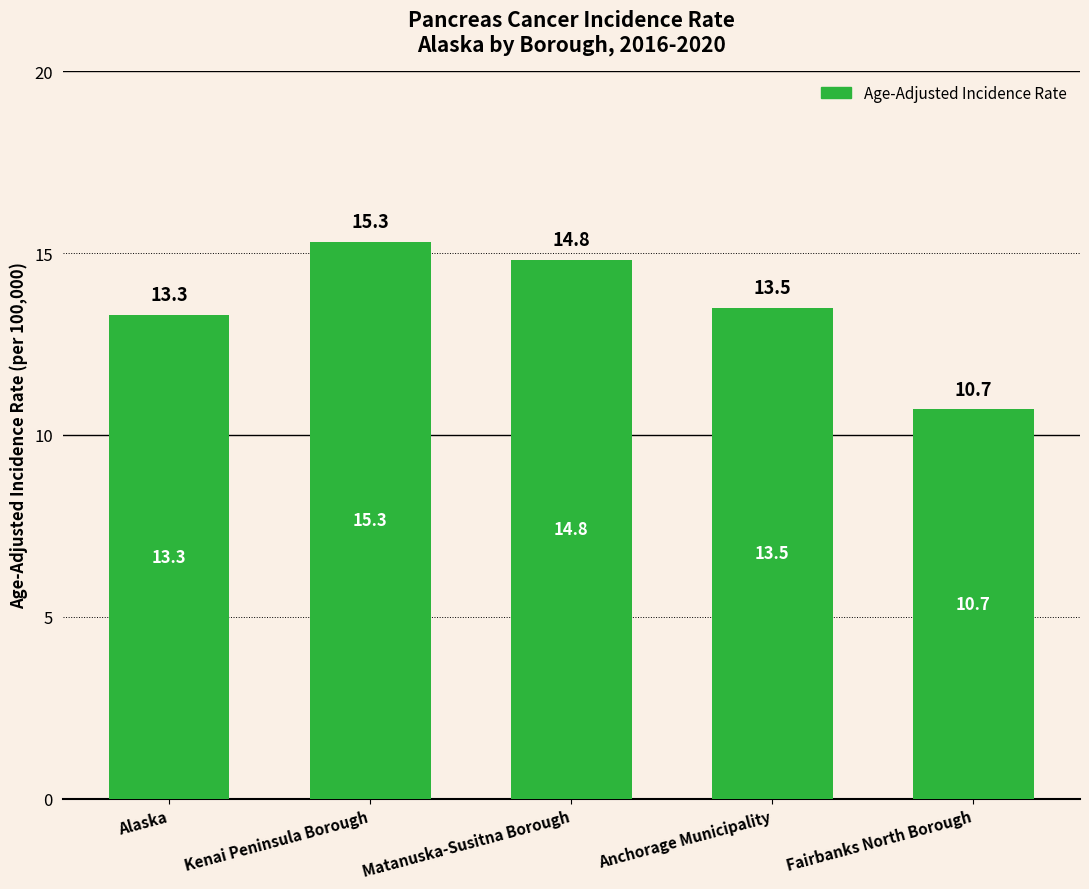

At which category does the chart reach its minimum across all series?

Fairbanks North Borough